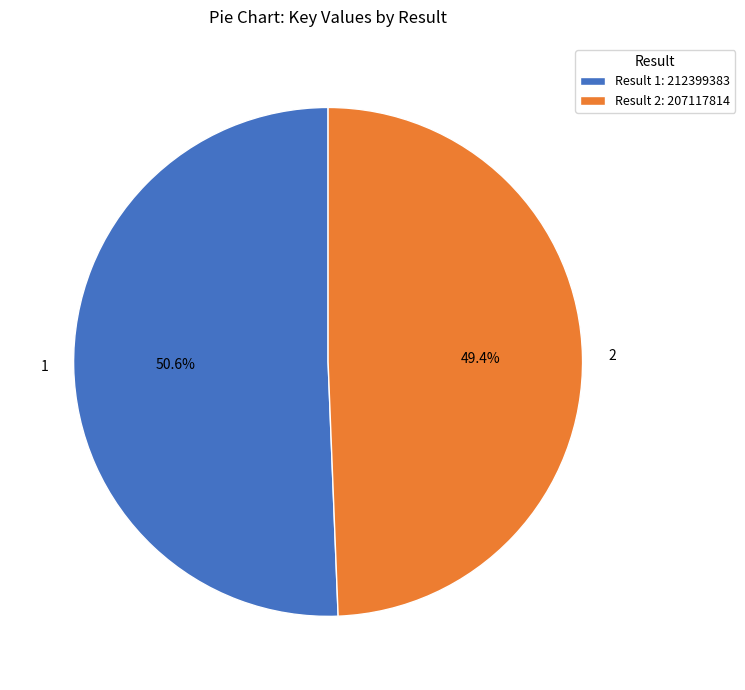

Approximately how many times larger is the value at 1 compared to 2?

1.0